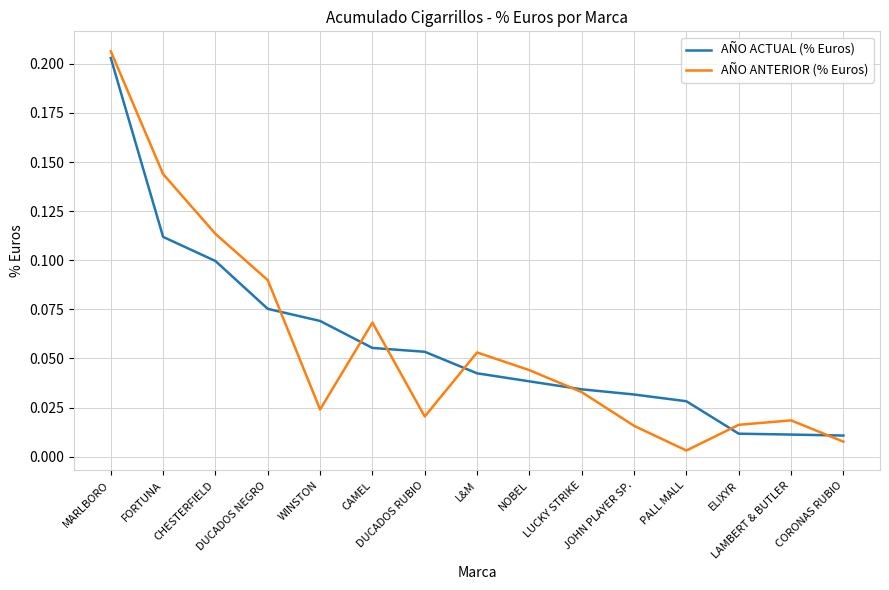

Is this an area chart (filled region under the line)?

No